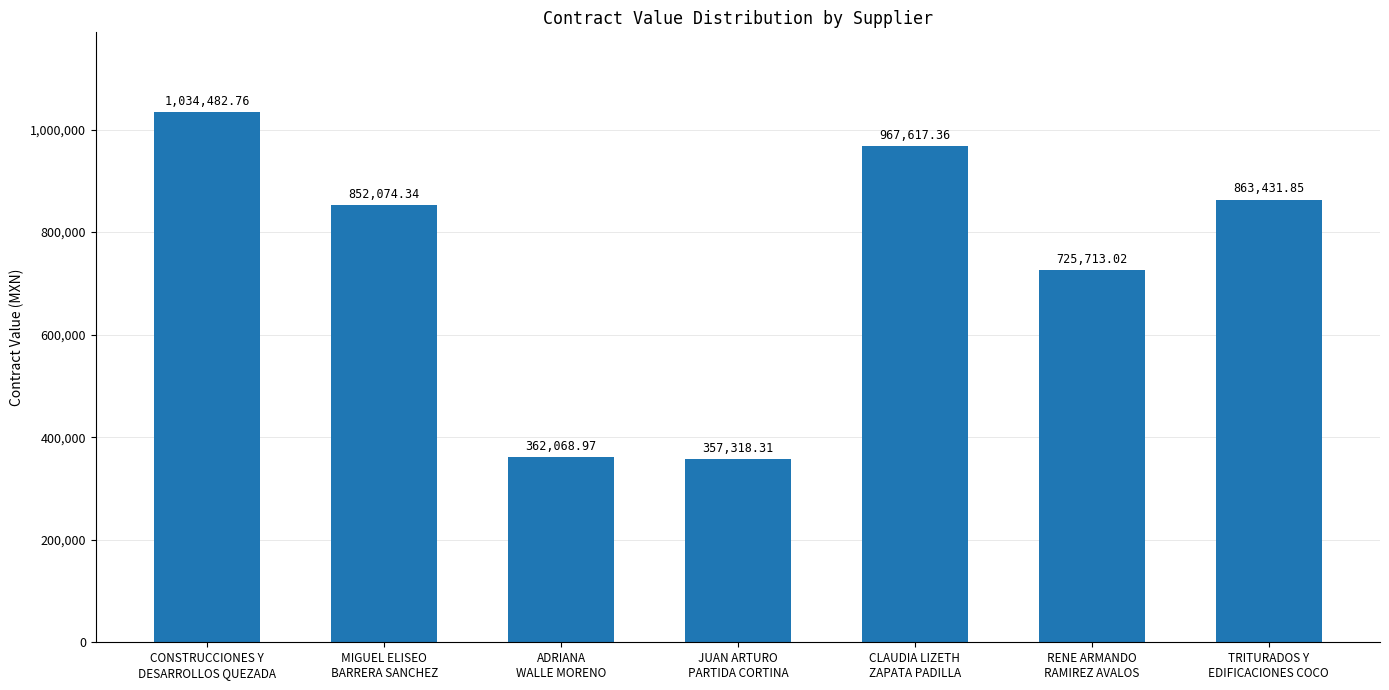

At which label is the value closest to 695900?

RENE ARMANDO
RAMIREZ AVALOS